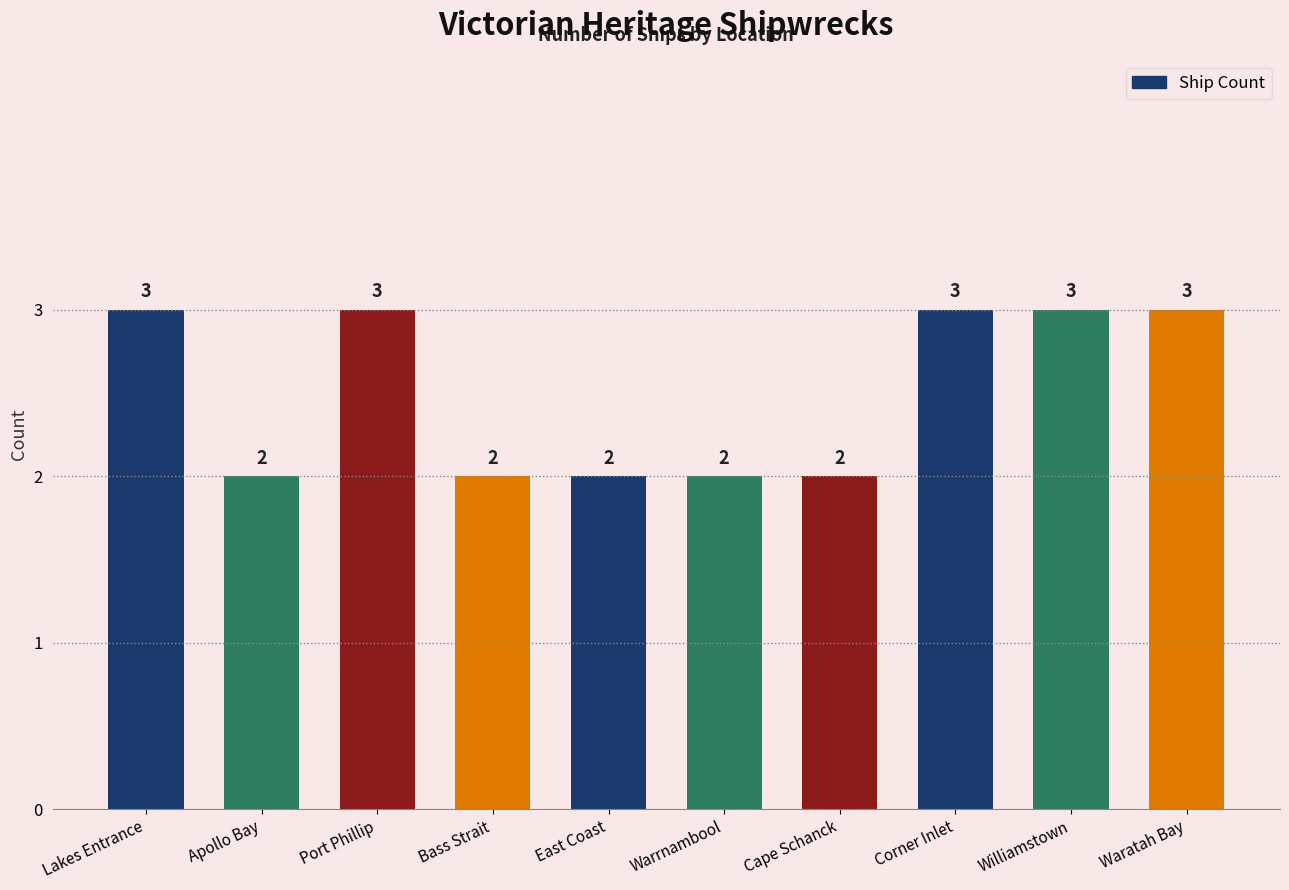

Reading right to left, what are all the values shown in this chart?

Waratah Bay=3	Williamstown=3	Corner Inlet=3	Cape Schanck=2	Warrnambool=2	East Coast=2	Bass Strait=2	Port Phillip=3	Apollo Bay=2	Lakes Entrance=3